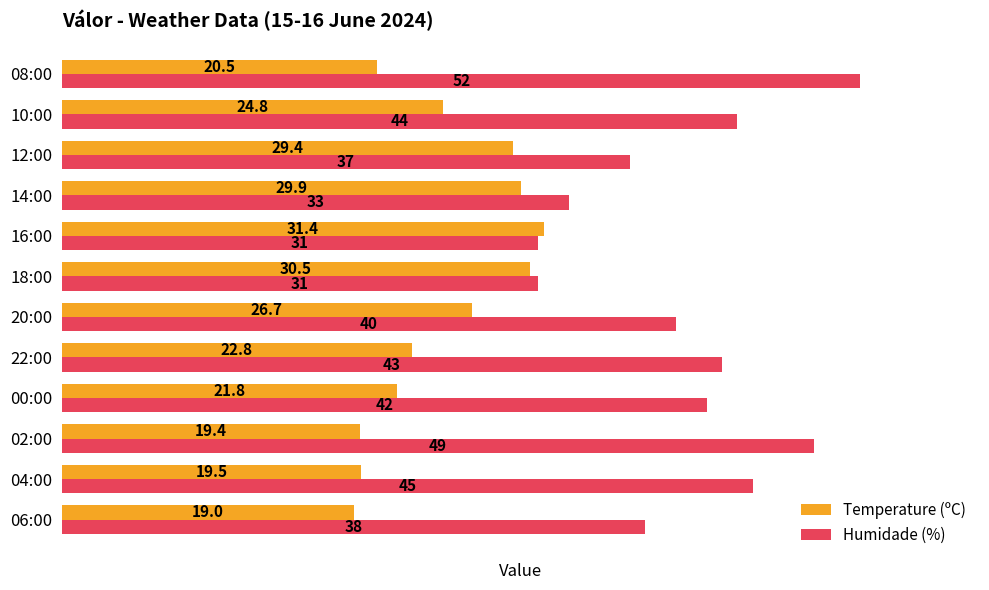

Which series changed the most between 06:00 and 08:00?

Humidade (%)